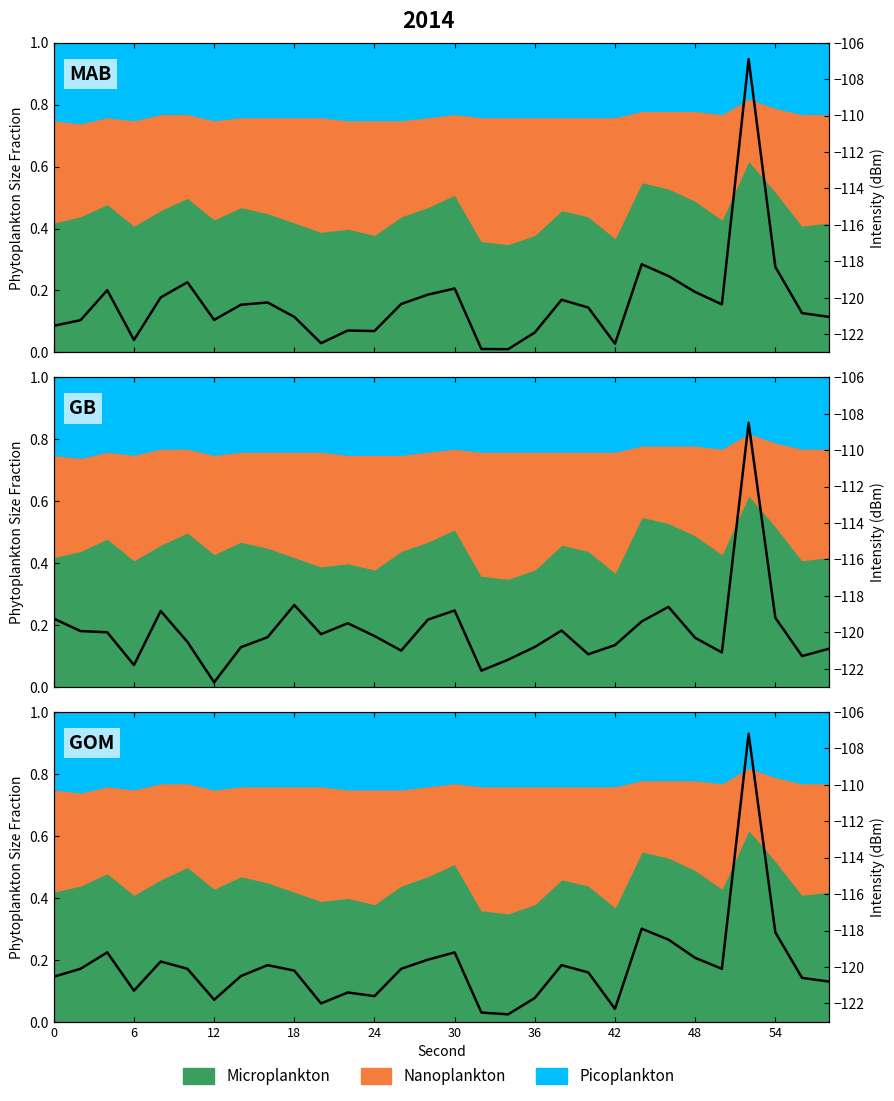

Reading left to right, extract all data points from this chart.

0.1	0.2	0.2	0.1	0.2	0.2	0.1	0.1	0.2	0.2	0.1	0.1	0.1	0.2	0.2	0.2	0.0	0.0	0.1	0.2	0.2	0.0	0.3	0.3	0.2	0.2	0.9	0.3	0.1	0.1